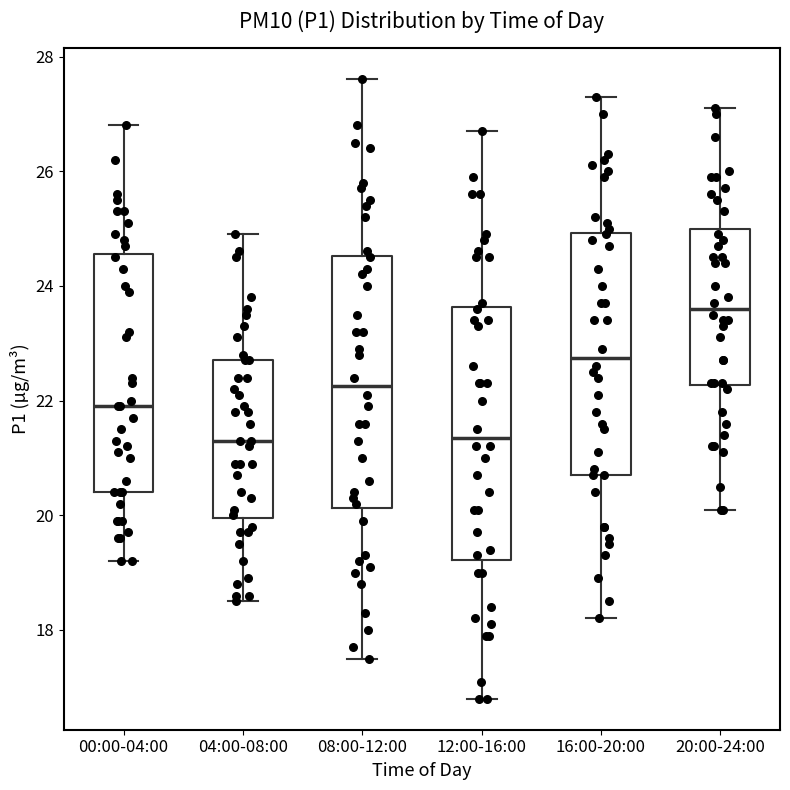

Reading left to right, transcribe this box plot: for each box, give where its median line is, the range the box spans, and where its two whiskers end, as read against the y-axis. The values are not printed on the chart, so give them approximately, as read against the axis.

00:00-04:00: median 22.0, box 20.4 to 24.6, whiskers 19.2 to 26.8
04:00-08:00: median 21.4, box 20.0 to 22.8, whiskers 18.6 to 25.0
08:00-12:00: median 22.2, box 20.2 to 24.6, whiskers 17.6 to 27.6
12:00-16:00: median 21.4, box 19.2 to 23.6, whiskers 16.8 to 26.8
16:00-20:00: median 22.8, box 20.8 to 25.0, whiskers 18.2 to 27.4
20:00-24:00: median 23.6, box 22.2 to 25.0, whiskers 20.2 to 27.2